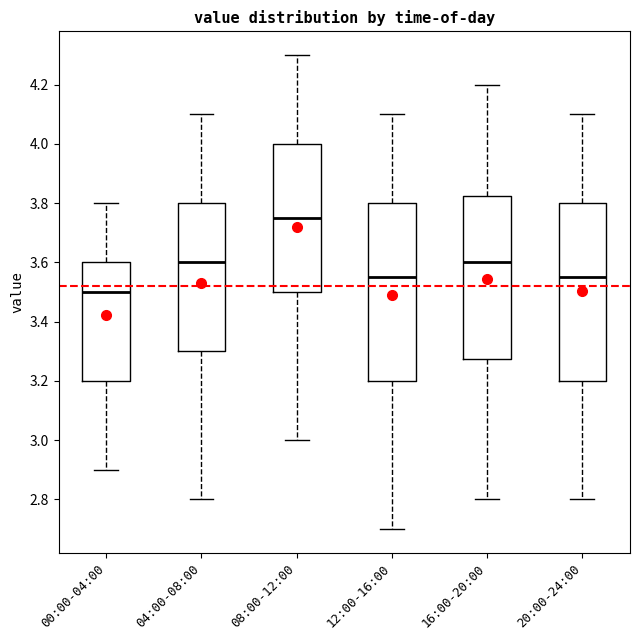

Reading left to right, read every box against the y-axis: the position of its median line, the range the box covers, and the ends of its whiskers. The values are not printed on the chart, so give them approximately, as read against the axis.

00:00-04:00: median 3.50, box 3.20 to 3.60, whiskers 2.90 to 3.80
04:00-08:00: median 3.60, box 3.30 to 3.80, whiskers 2.80 to 4.10
08:00-12:00: median 3.76, box 3.50 to 4.00, whiskers 3.00 to 4.30
12:00-16:00: median 3.56, box 3.20 to 3.80, whiskers 2.70 to 4.10
16:00-20:00: median 3.60, box 3.28 to 3.82, whiskers 2.80 to 4.20
20:00-24:00: median 3.56, box 3.20 to 3.80, whiskers 2.80 to 4.10